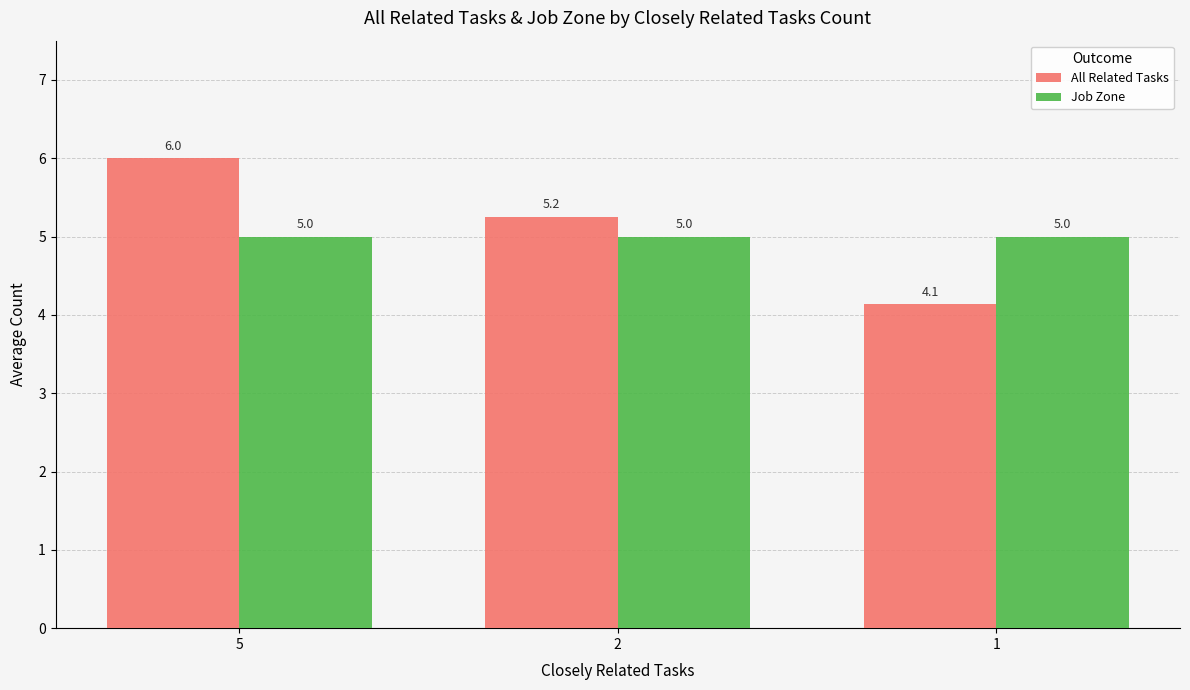

What are all the series names shown in the legend?

All Related Tasks, Job Zone